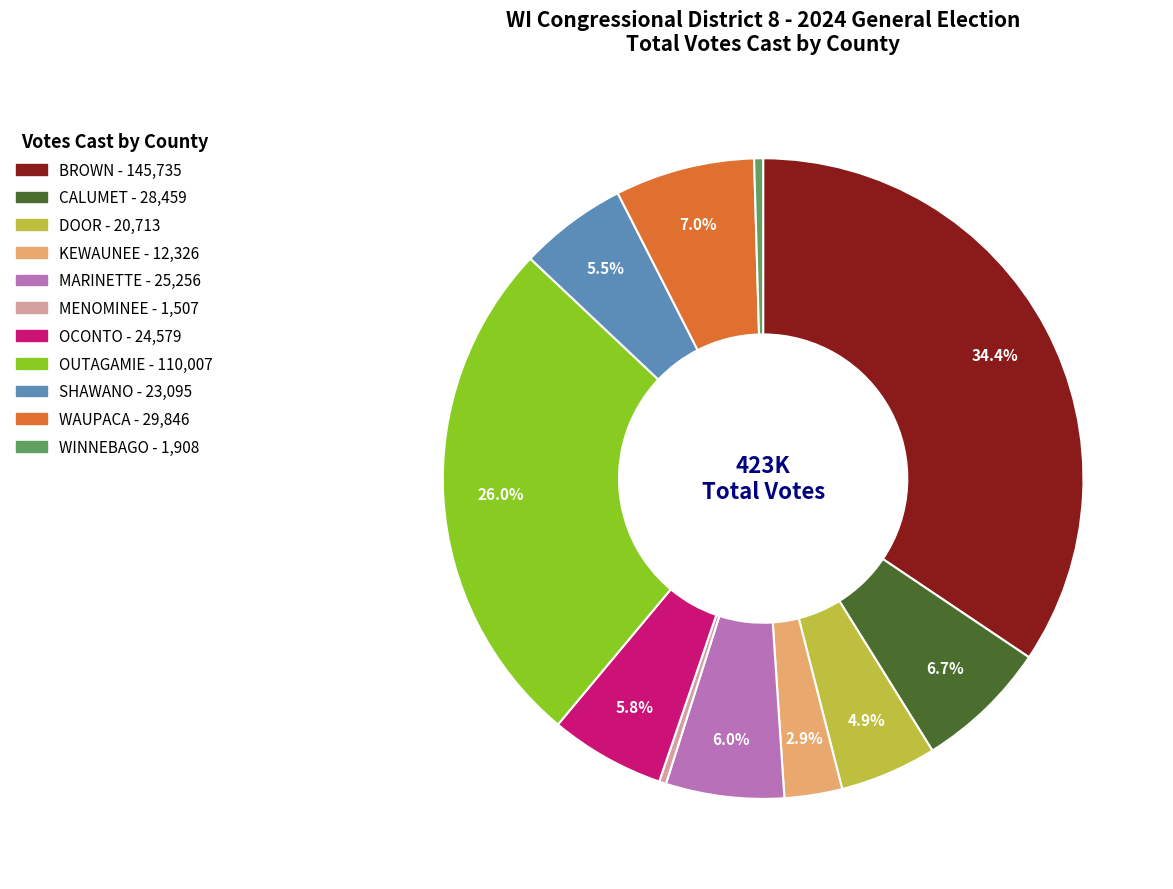

Which slice is the largest?

BROWN